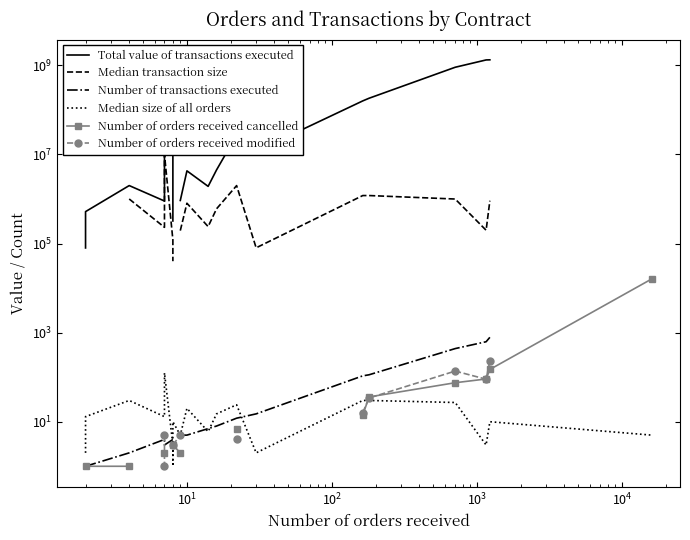

How many distinct data groups are displayed?

6